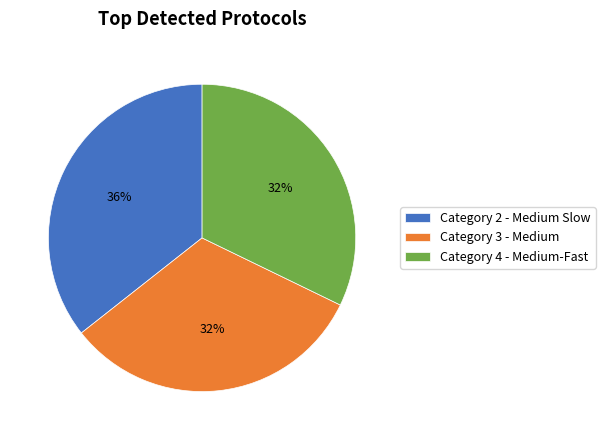

To the nearest percent, what is the combined percentage of Category 2 - Medium Slow and Category 3 - Medium?

68%